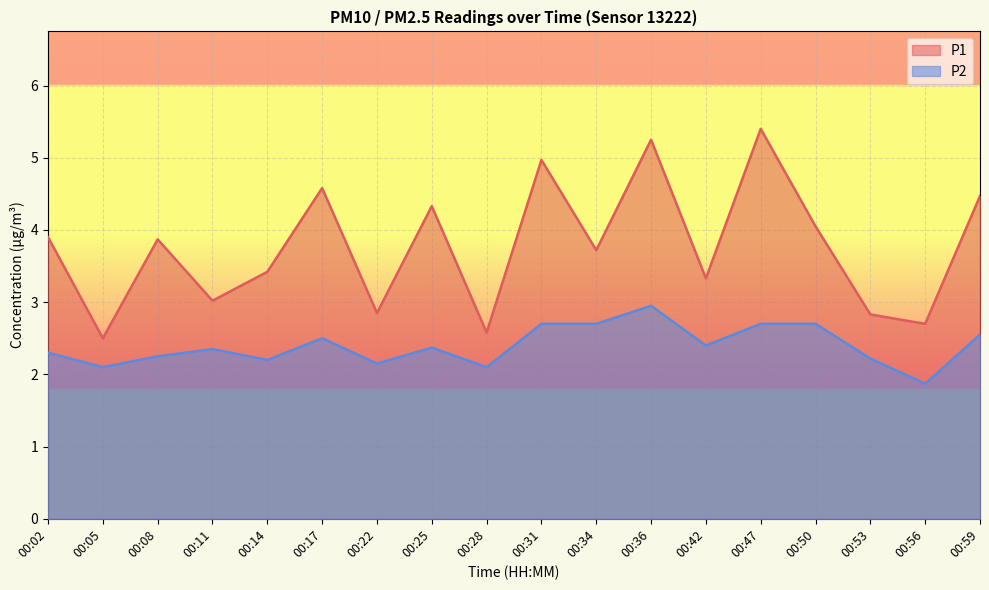

The value of P1 at 00:36 is 5.2. True or false?

True